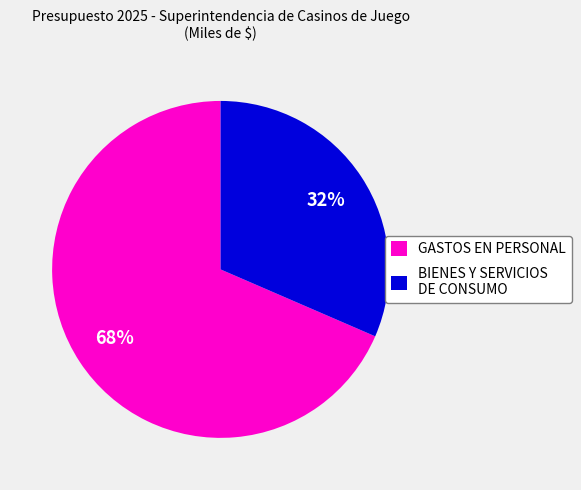

To the nearest percent, what is the average slice percentage?

50%